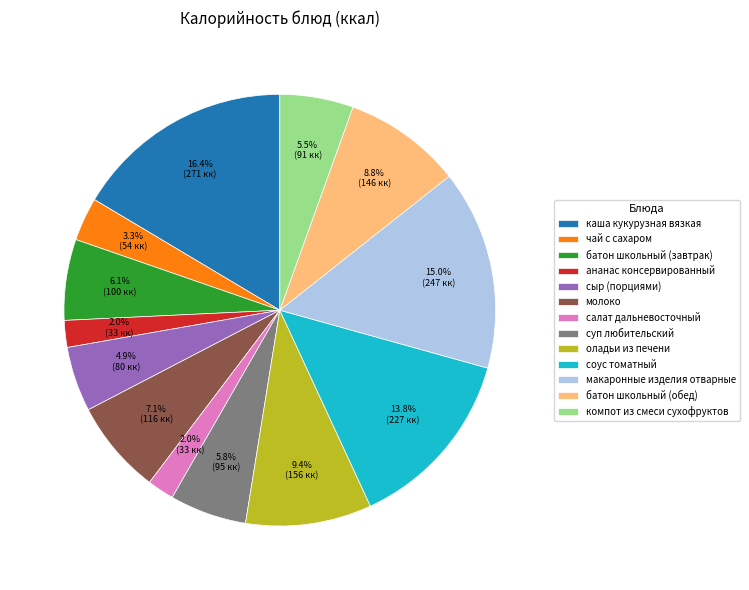

To the nearest percent, what percentage of the pie is оладьи из печени?

9%